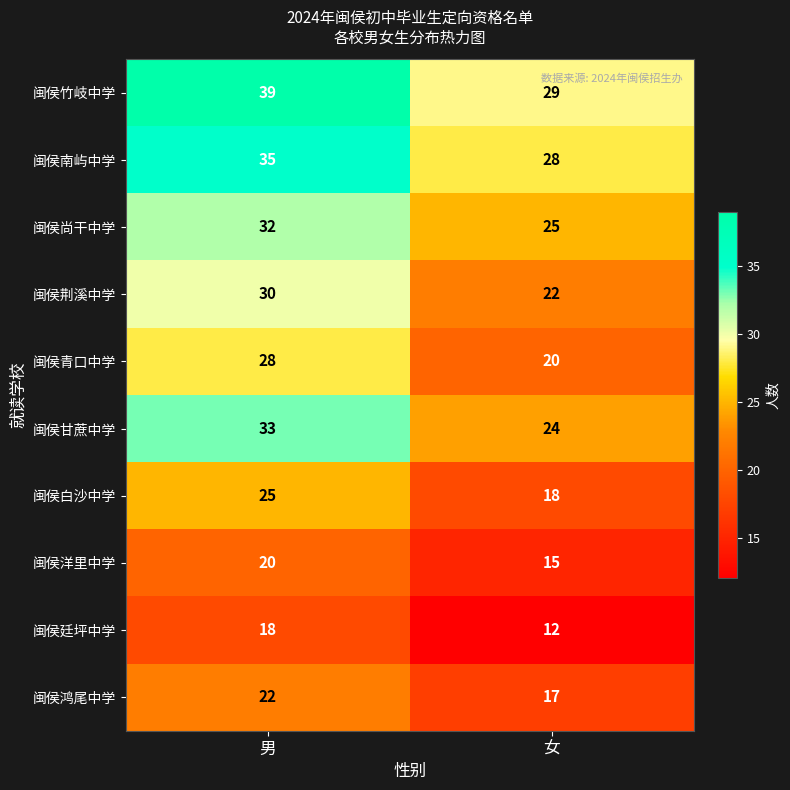

What value does the 闽侯甘蔗中学 series have at 女?

24